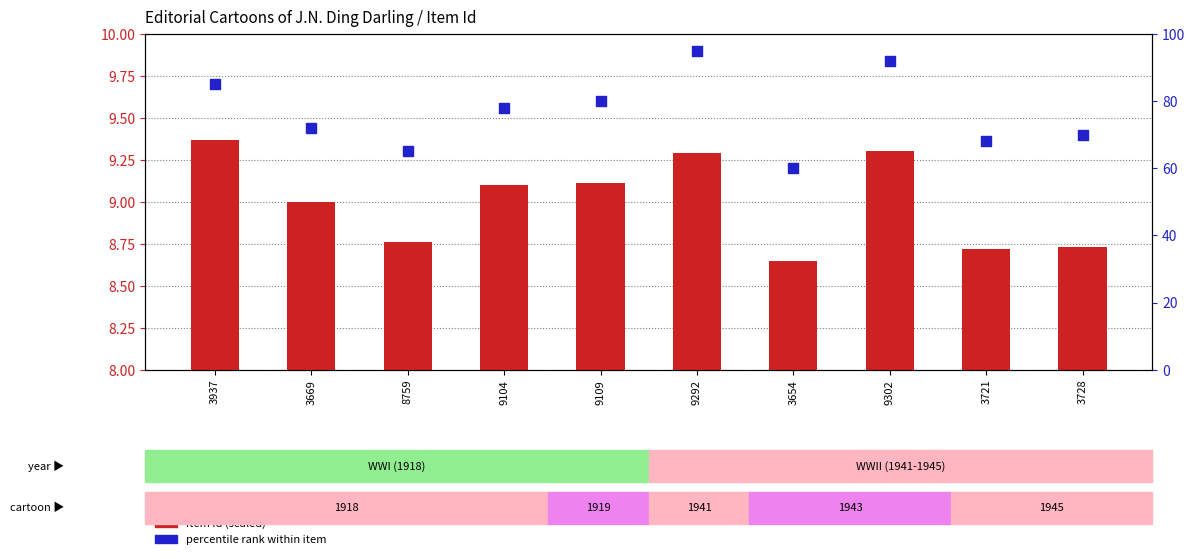

At which category is the sum across all series the highest?

9292